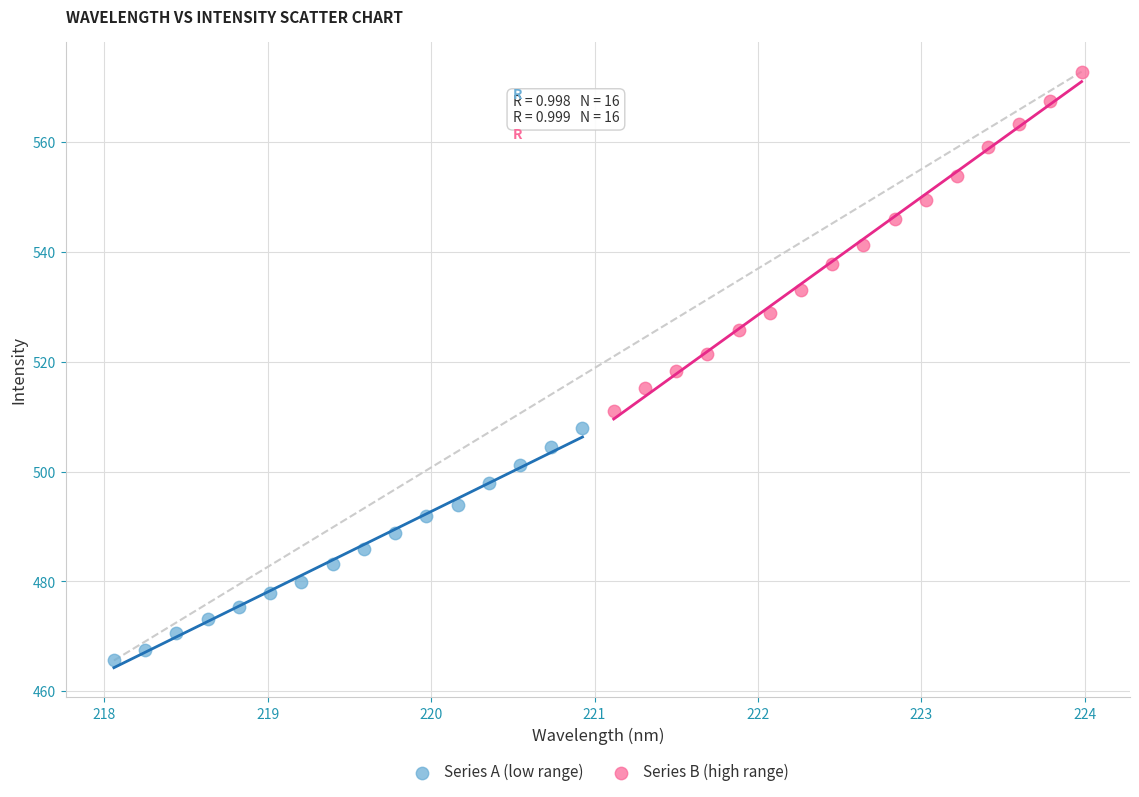

Which series contains the highest Y value?

Series B (high range)